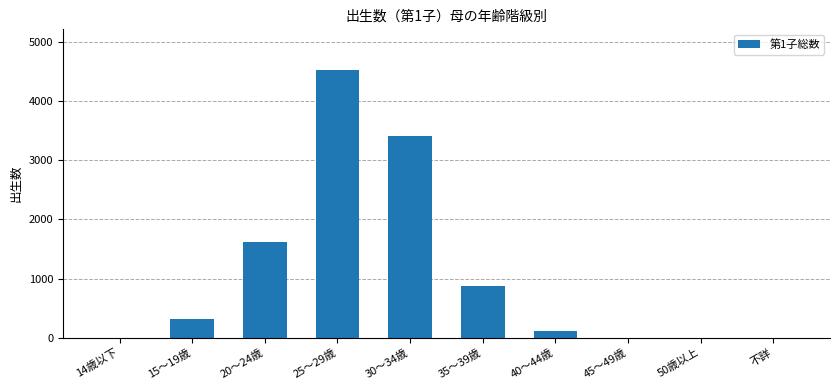

Is it true that the value at 25～29歳 is 4528?

True